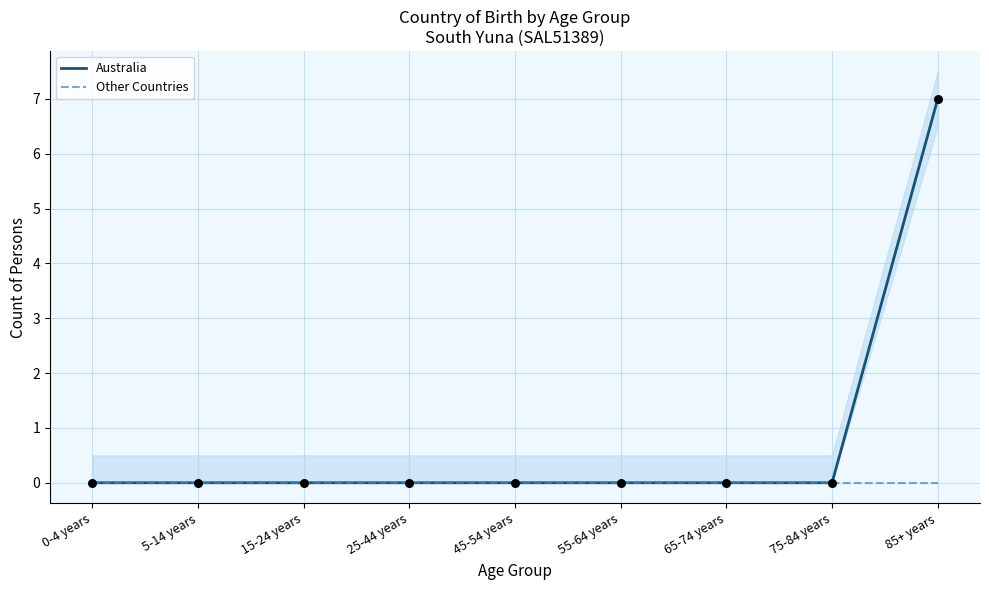

Which series has the widest spread of Y values?

Australia